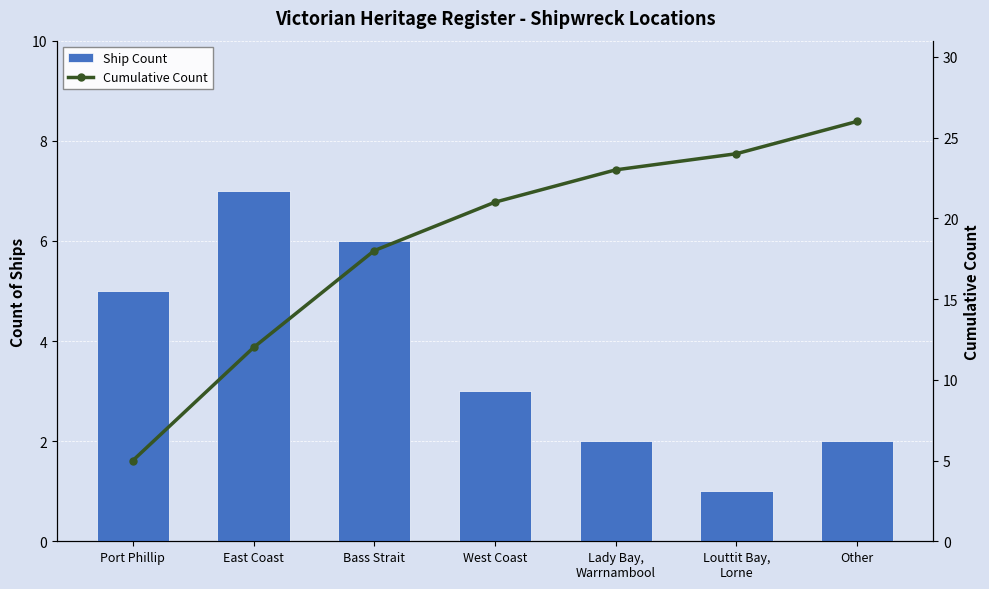

True or false: Cumulative Count has a value of 3 at East Coast.

False